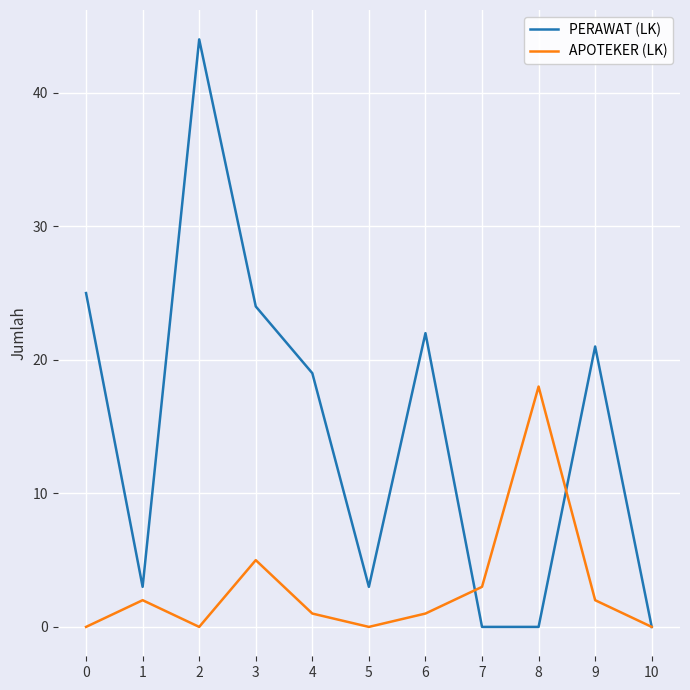

True or false: APOTEKER (LK) and PERAWAT (LK) intersect in this chart.

True